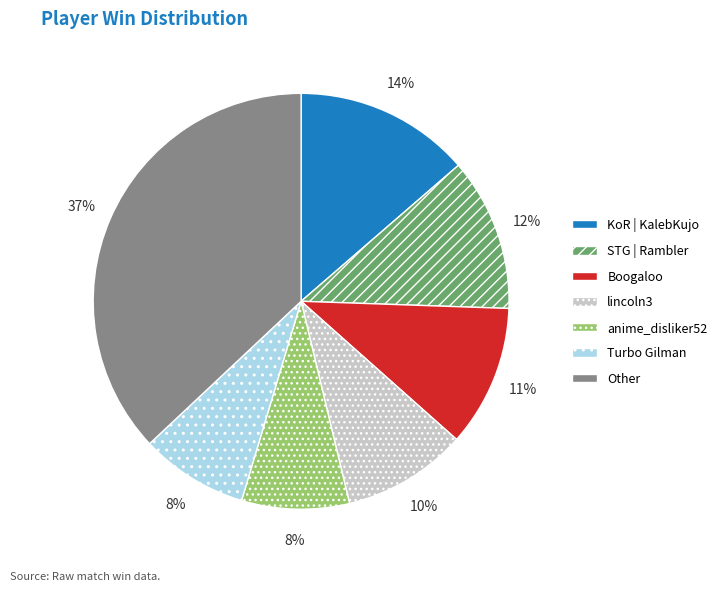

How many segments does this pie chart have?

7